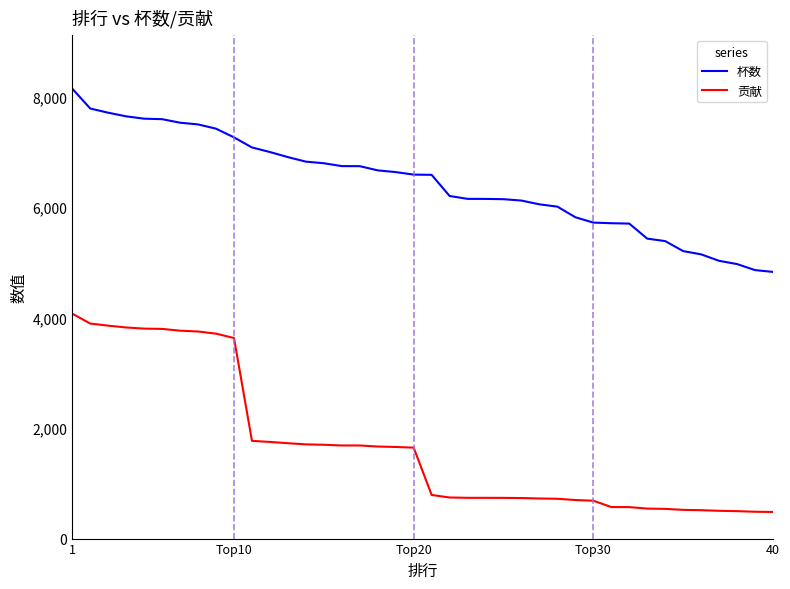

What is the sum of all 贡献 values?

67636